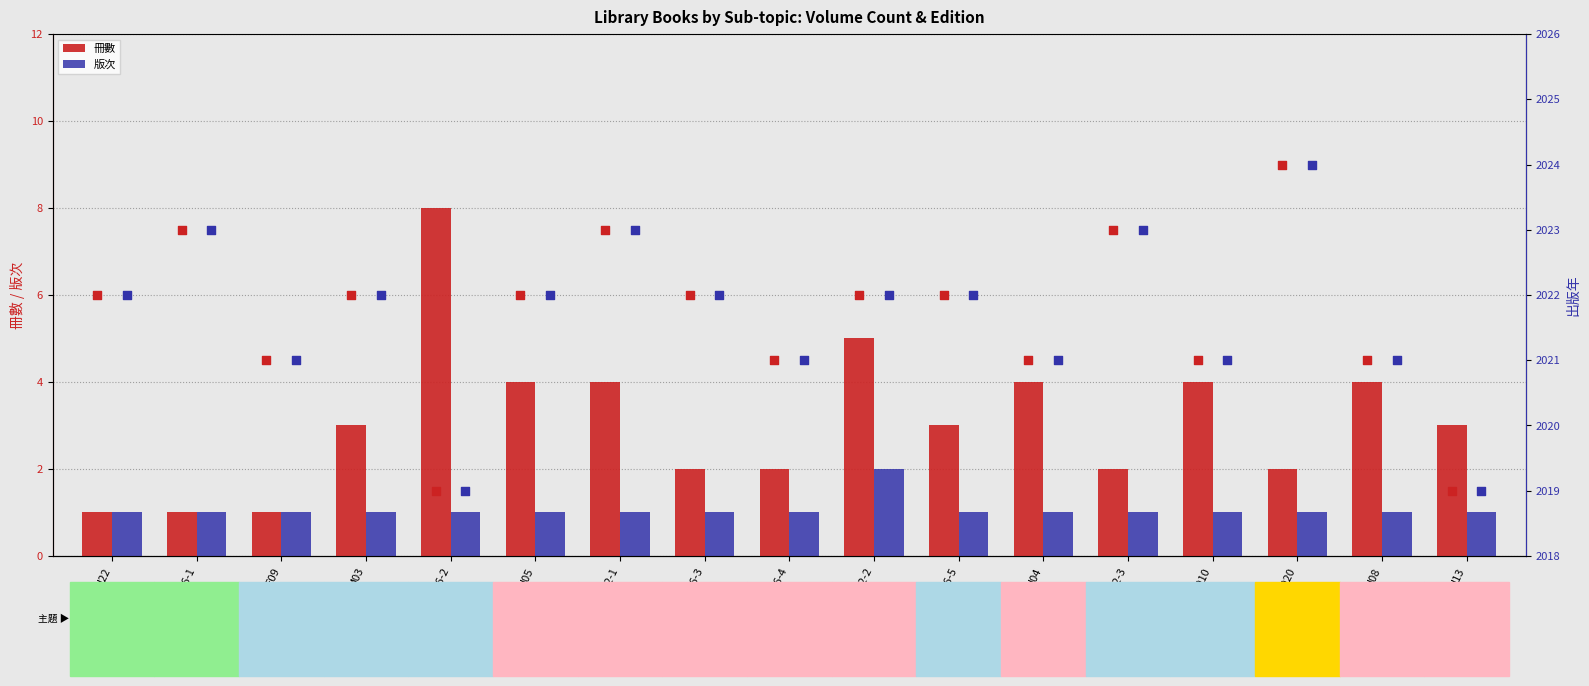

Is the value of 版次 at H05 greater than the value of 冊數 at H13?

No